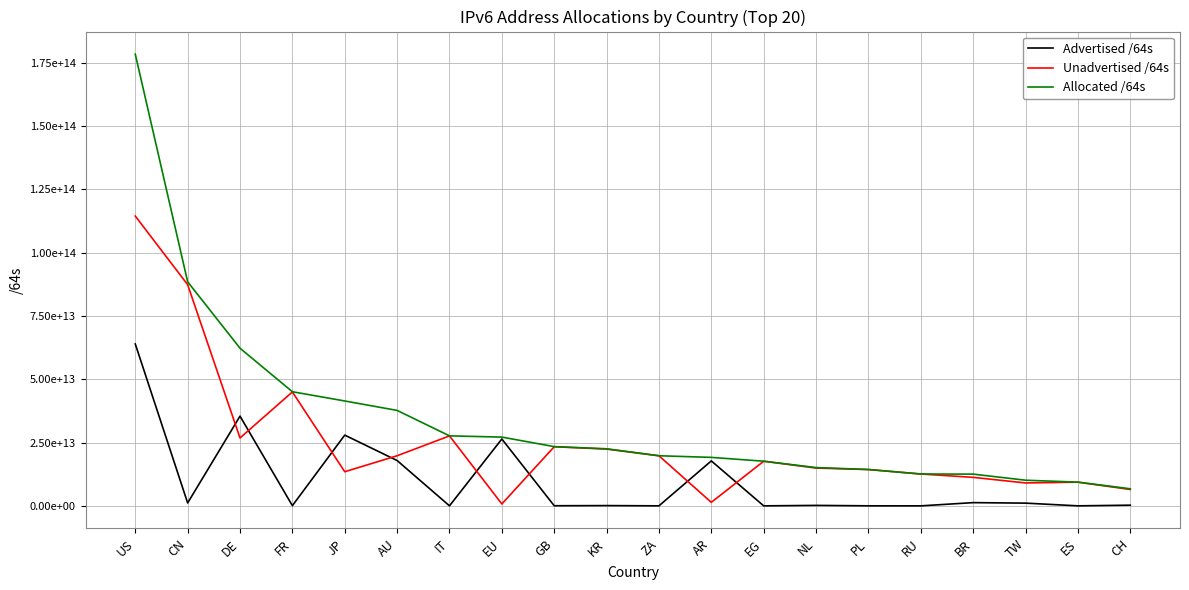

Does the chart display data point markers on the line(s)?

No